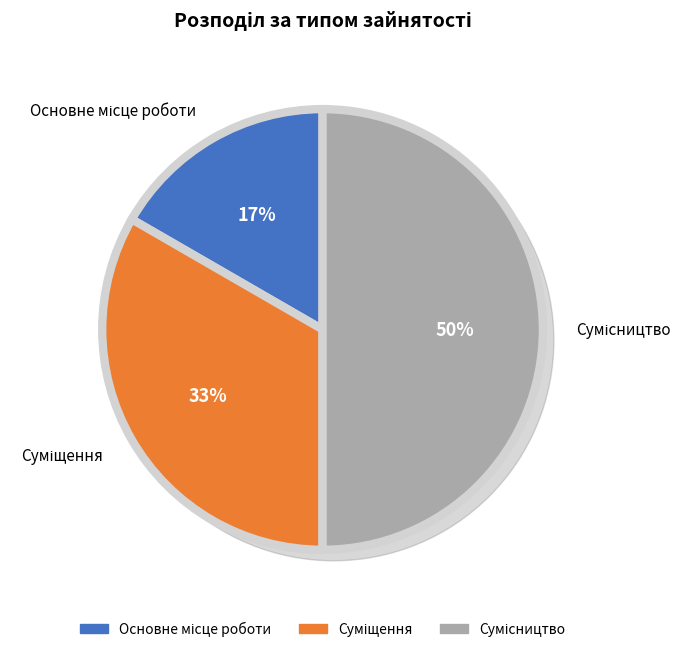

What is the change in value from Основне місце роботи to Сумісництво?

+2